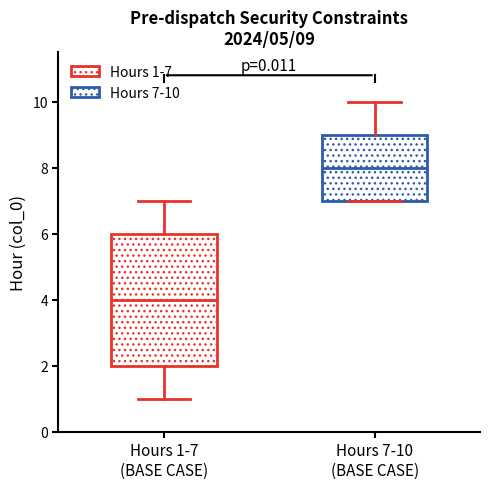

Comparing the boxes themselves (not the whiskers), which one is the tallest?

Hours 1-7 (BASE CASE)